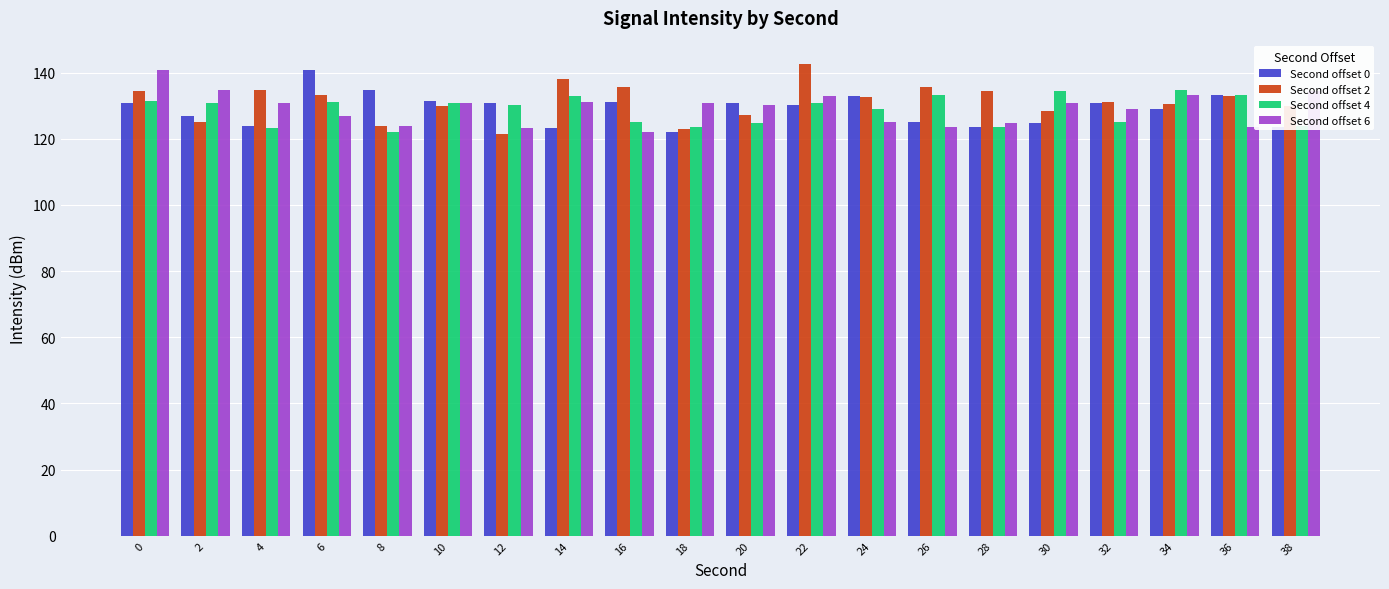

What is the sum of the Second offset 2 values at 36 and 30?

261.3